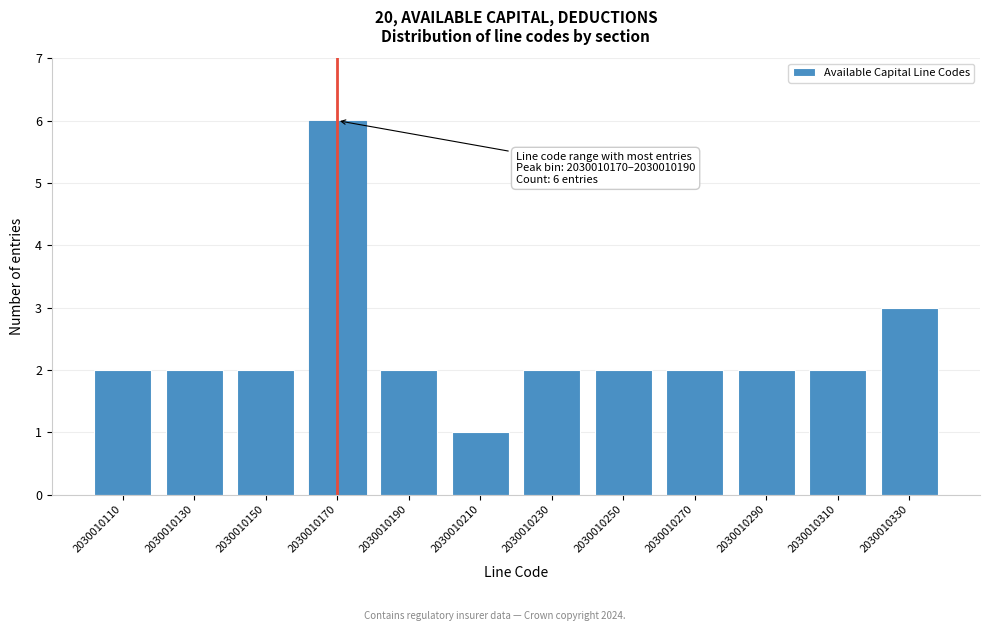

Reading left to right, what are all the values shown in this chart?

2030010110=2	2030010130=2	2030010150=2	2030010170=6	2030010190=2	2030010210=1	2030010230=2	2030010250=2	2030010270=2	2030010290=2	2030010310=2	2030010330=3